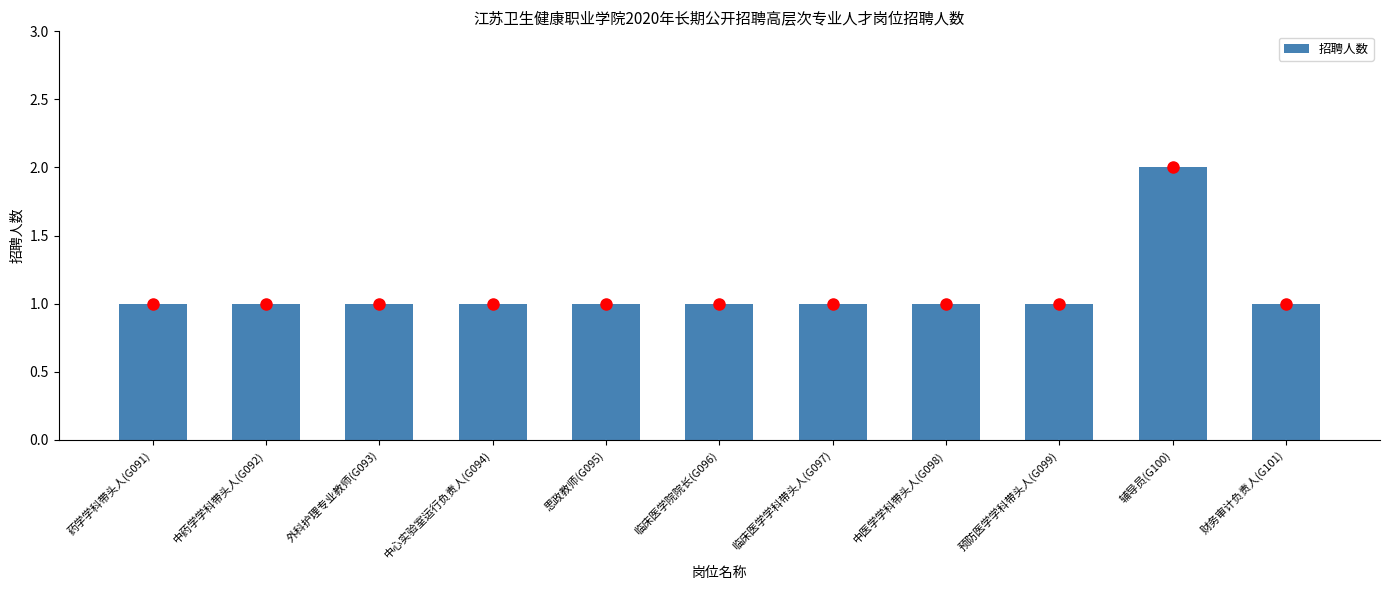

How many values are between 1 and 2?

11